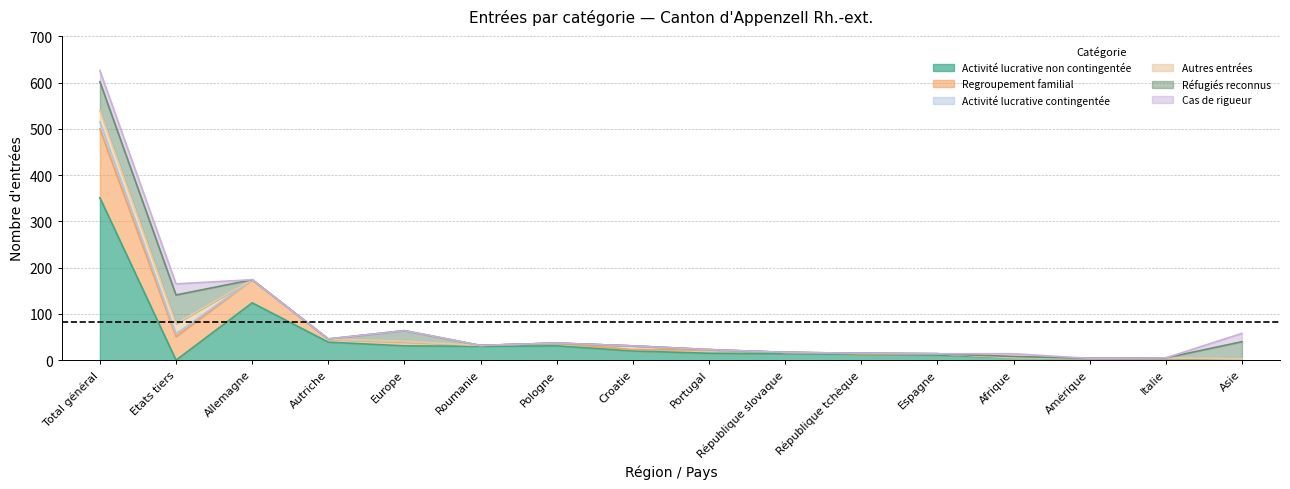

List the series in order of their peak value, highest first.

Activité lucrative non contingentée, Regroupement familial, Réfugiés reconnus, Autres entrées, Cas de rigueur, Activité lucrative contingentée